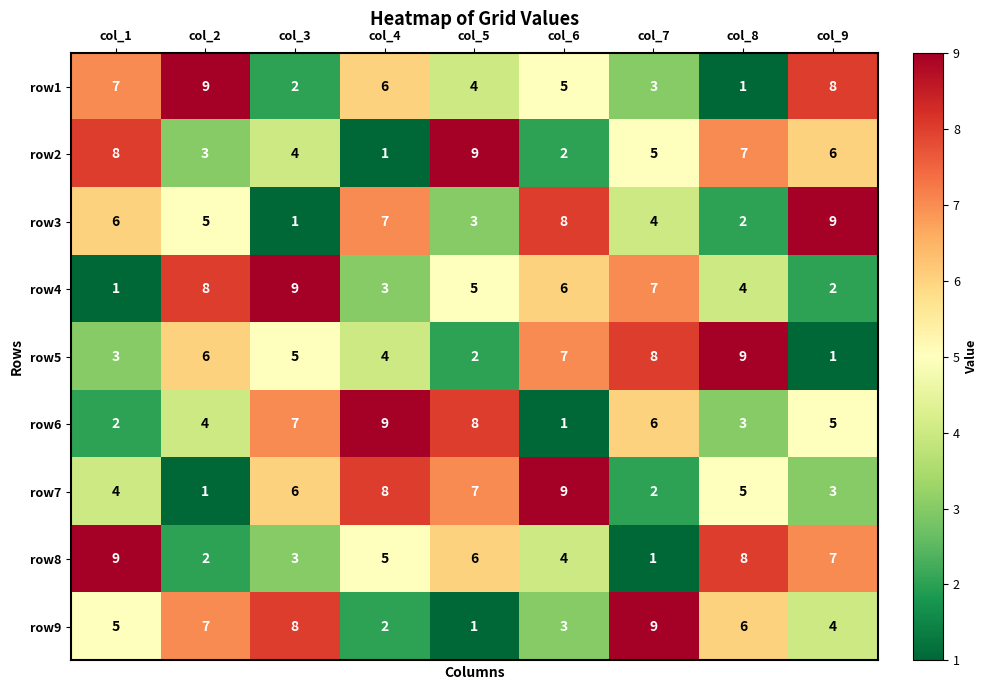

What is the average value of the row2 series?

5